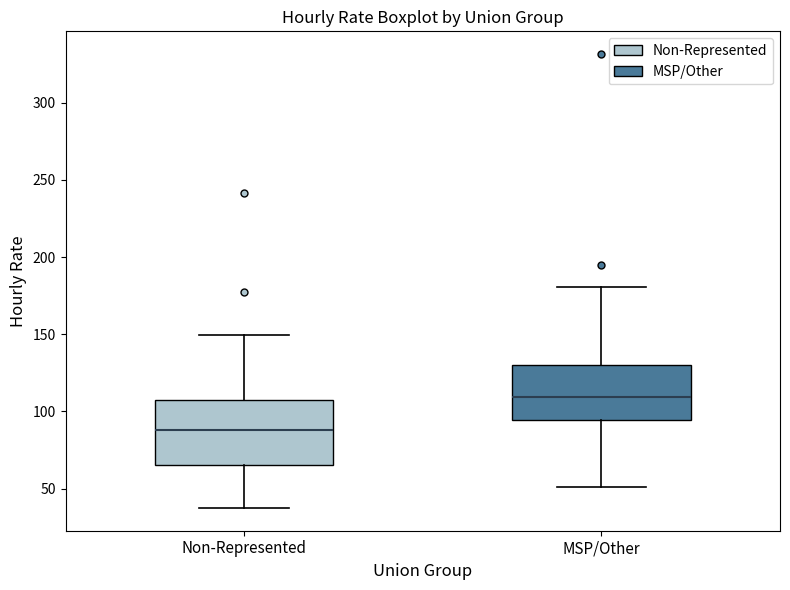

Reading left to right, read every box against the y-axis: the position of its median line, the range the box covers, and the ends of its whiskers. The values are not printed on the chart, so give them approximately, as read against the axis.

Non-Represented: median 90, box 65 to 105, whiskers 35 to 150
MSP/Other: median 110, box 95 to 130, whiskers 50 to 180